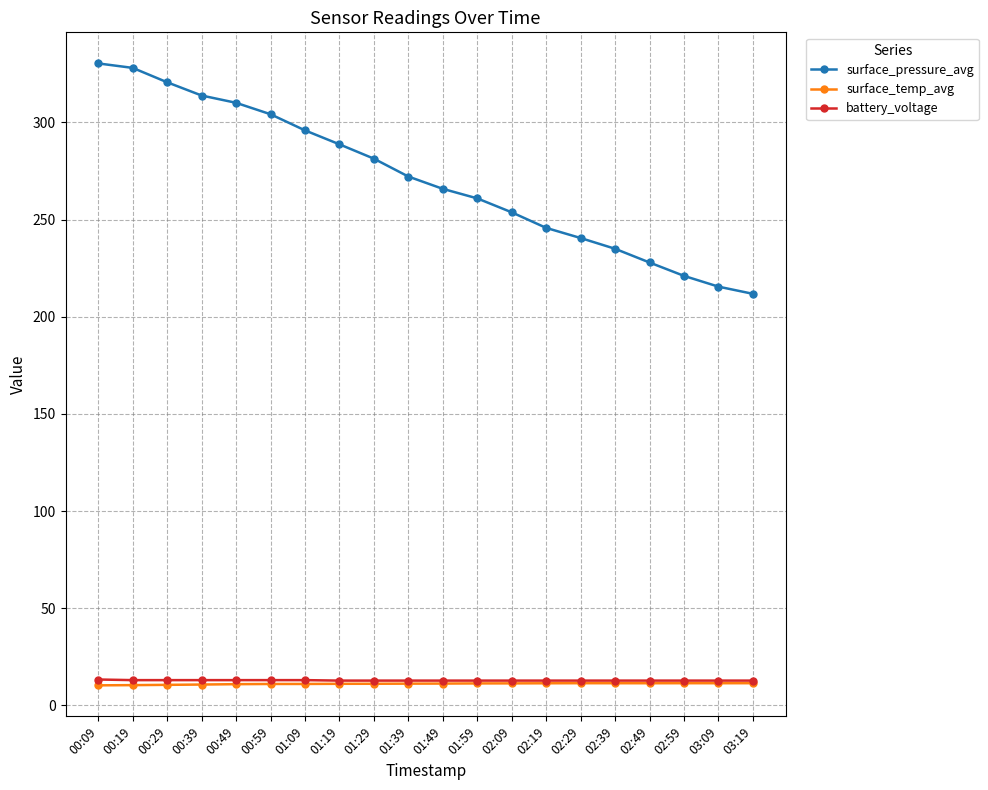

The surface_pressure_avg series shows 221.0 at 02:59. True or false?

True